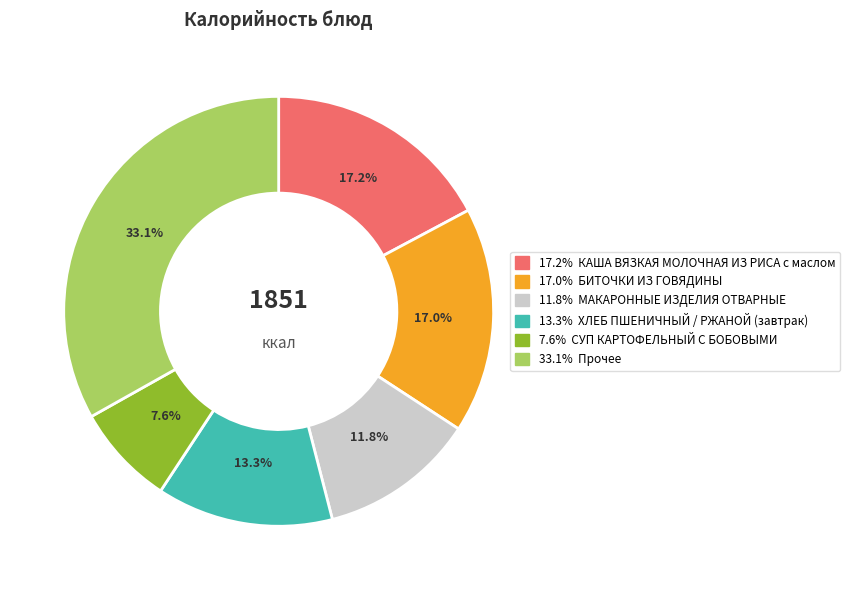

Is there a majority slice in this chart?

No